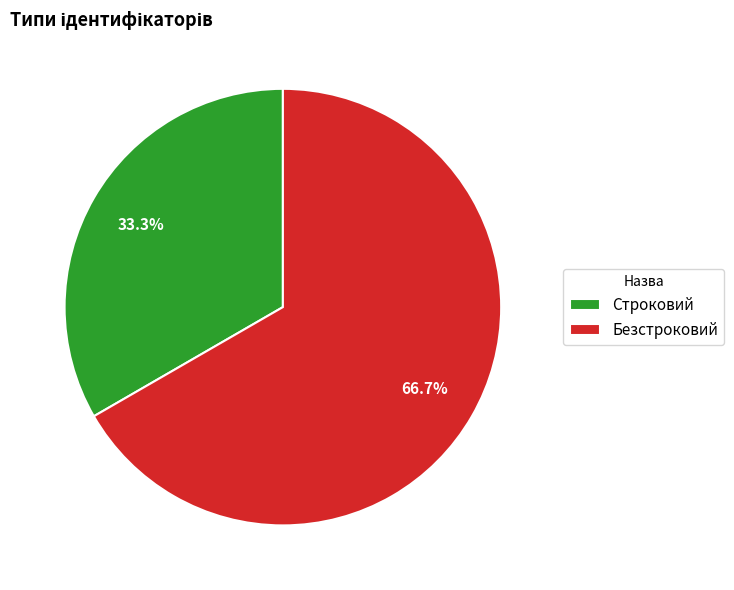

What is the majority slice?

Безстроковий